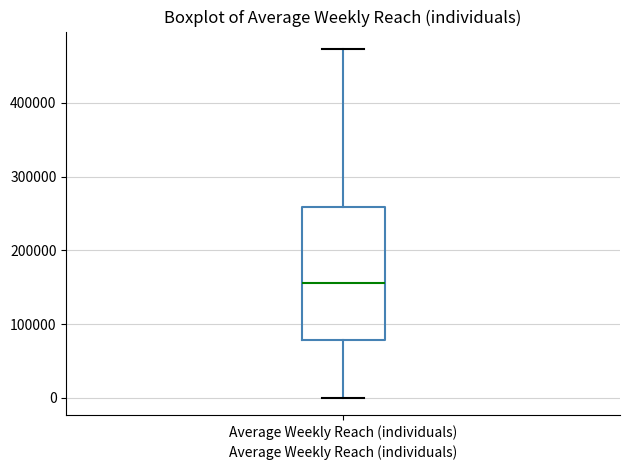

Read this box plot against the y-axis: the position of the median line, the range covered by the box, and the ends of both whiskers. The values are not printed on the chart, so give them approximately, as read against the axis.

median 160000, box 80000 to 260000, whiskers 0 to 470000